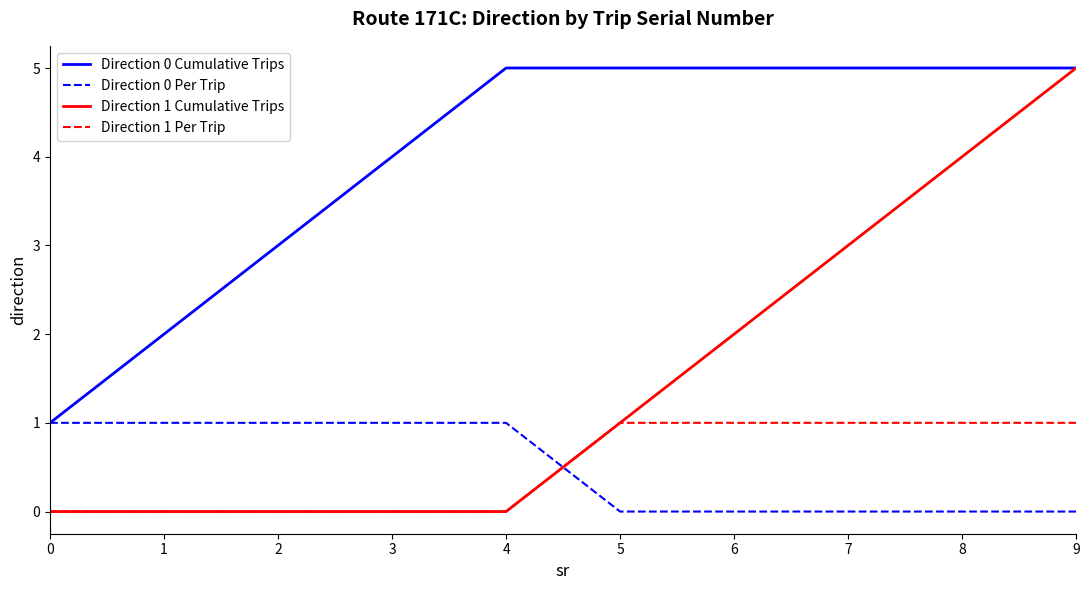

Between which two adjacent categories do Direction 0 Per Trip and Direction 1 Cumulative Trips first intersect?

4 and 5